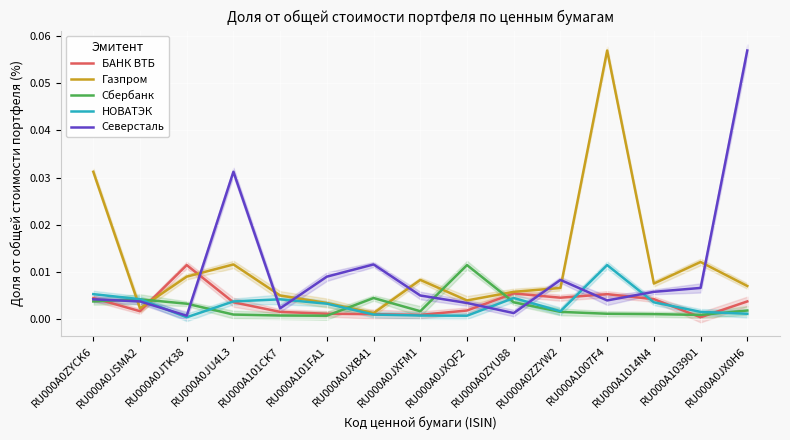

Reading right to left, extract all data points from this chart.

БАНК ВТБ: RU000A0JX0H6=0.0	RU000A103901=0.0	RU000A1014N4=0.0	RU000A1007F4=0.0	RU000A0ZZYW2=0.0	RU000A0ZYU88=0.0	RU000A0JXQF2=0.0	RU000A0JXFM1=0.0	RU000A0JXB41=0.0	RU000A101FA1=0.0	RU000A101CK7=0.0	RU000A0JU4L3=0.0	RU000A0JTK38=0.0	RU000A0JSMA2=0.0	RU000A0ZYCK6=0.0
Газпром: RU000A0JX0H6=0.0	RU000A103901=0.0	RU000A1014N4=0.0	RU000A1007F4=0.1	RU000A0ZZYW2=0.0	RU000A0ZYU88=0.0	RU000A0JXQF2=0.0	RU000A0JXFM1=0.0	RU000A0JXB41=0.0	RU000A101FA1=0.0	RU000A101CK7=0.0	RU000A0JU4L3=0.0	RU000A0JTK38=0.0	RU000A0JSMA2=0.0	RU000A0ZYCK6=0.0
Сбербанк: RU000A0JX0H6=0.0	RU000A103901=0.0	RU000A1014N4=0.0	RU000A1007F4=0.0	RU000A0ZZYW2=0.0	RU000A0ZYU88=0.0	RU000A0JXQF2=0.0	RU000A0JXFM1=0.0	RU000A0JXB41=0.0	RU000A101FA1=0.0	RU000A101CK7=0.0	RU000A0JU4L3=0.0	RU000A0JTK38=0.0	RU000A0JSMA2=0.0	RU000A0ZYCK6=0.0
НОВАТЭК: RU000A0JX0H6=0.0	RU000A103901=0.0	RU000A1014N4=0.0	RU000A1007F4=0.0	RU000A0ZZYW2=0.0	RU000A0ZYU88=0.0	RU000A0JXQF2=0.0	RU000A0JXFM1=0.0	RU000A0JXB41=0.0	RU000A101FA1=0.0	RU000A101CK7=0.0	RU000A0JU4L3=0.0	RU000A0JTK38=0.0	RU000A0JSMA2=0.0	RU000A0ZYCK6=0.0
Северсталь: RU000A0JX0H6=0.1	RU000A103901=0.0	RU000A1014N4=0.0	RU000A1007F4=0.0	RU000A0ZZYW2=0.0	RU000A0ZYU88=0.0	RU000A0JXQF2=0.0	RU000A0JXFM1=0.0	RU000A0JXB41=0.0	RU000A101FA1=0.0	RU000A101CK7=0.0	RU000A0JU4L3=0.0	RU000A0JTK38=0.0	RU000A0JSMA2=0.0	RU000A0ZYCK6=0.0